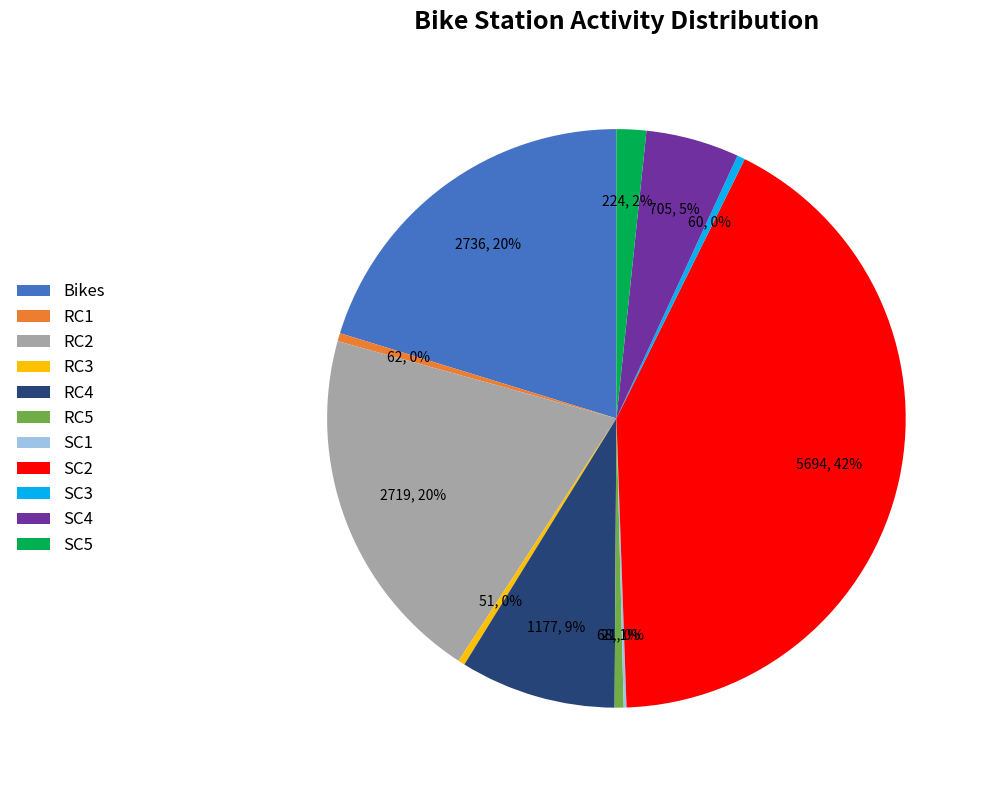

The RC4 slice represents 9% of the pie. True or false?

True